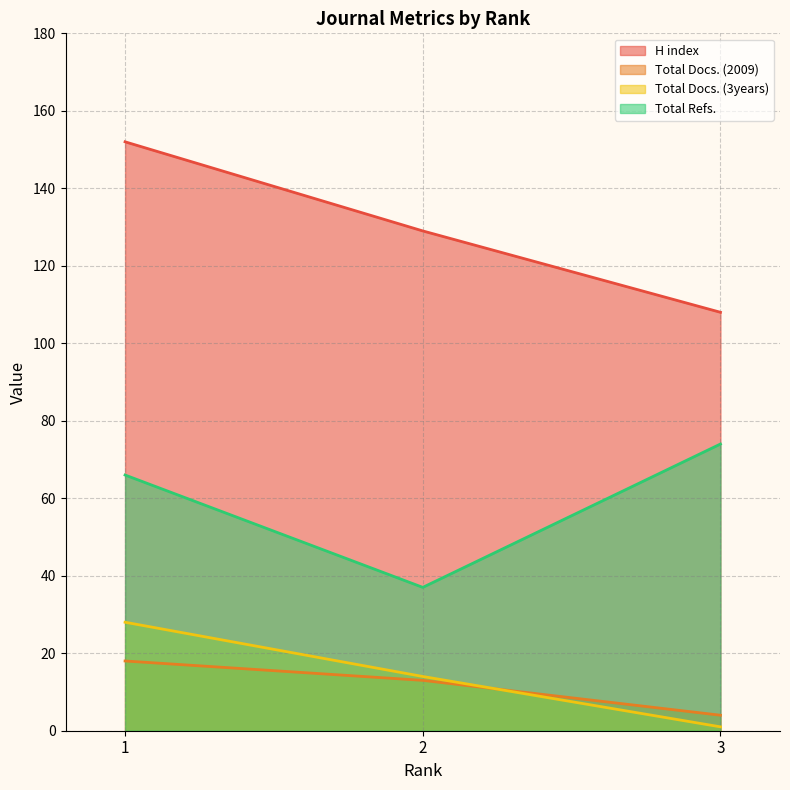

Does the chart display data point markers on the line(s)?

No